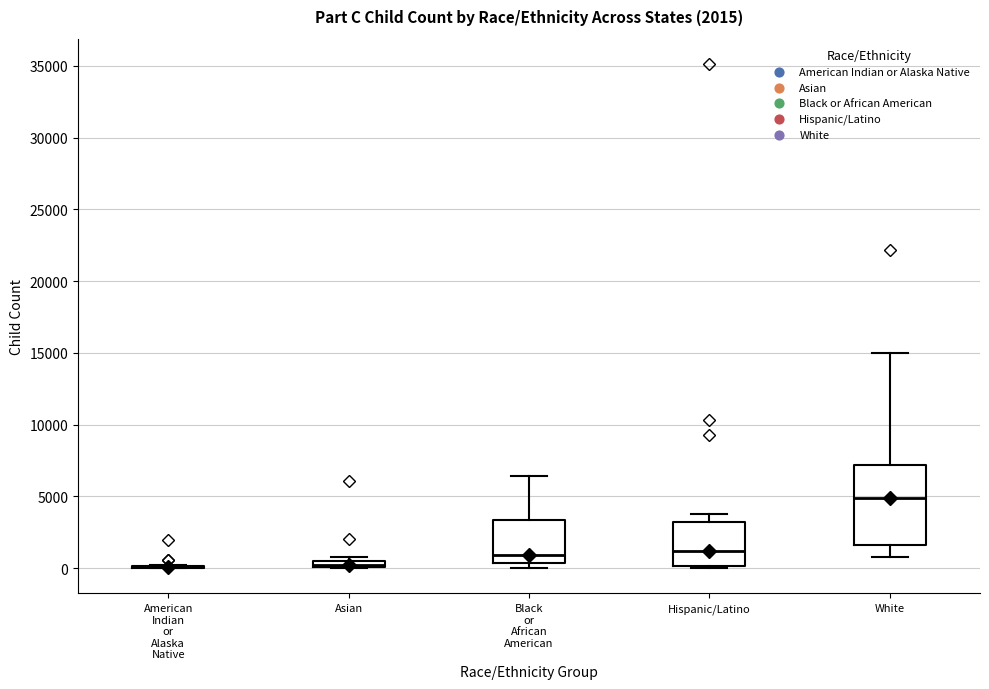

Which box is the tallest, from its lower edge to its upper edge?

White